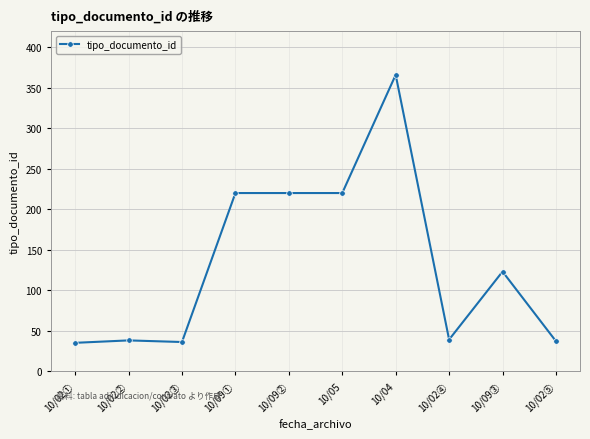

What is the smallest value displayed?

35